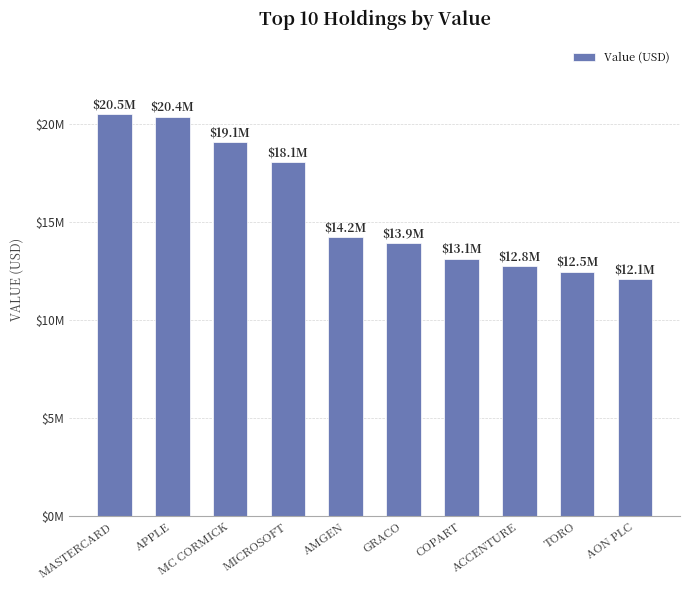

How many data points are above 14237000?

4